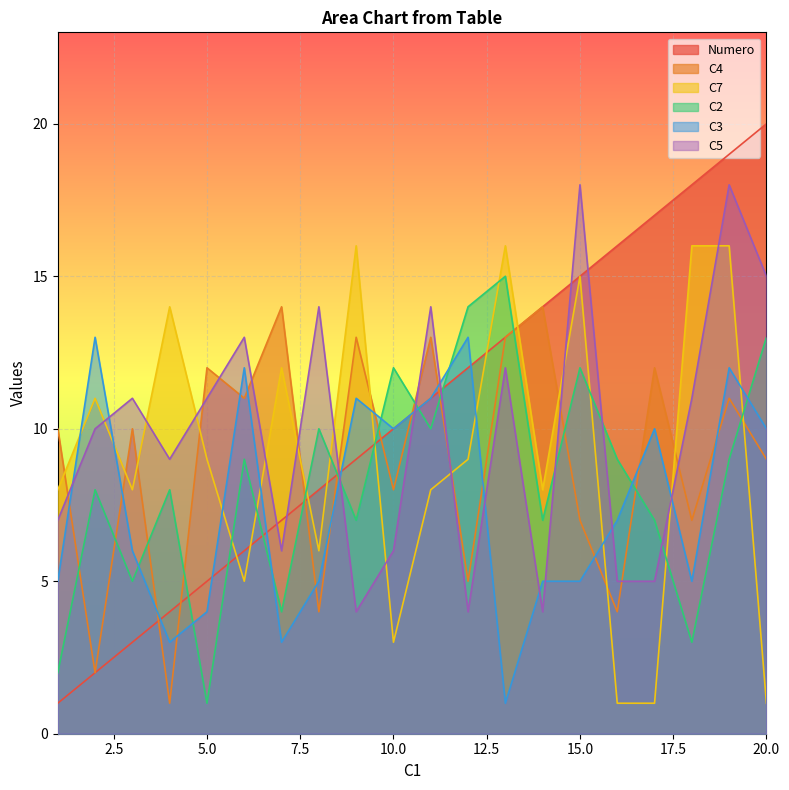

Reading right to left, extract all data points from this chart.

Numero: 20=20	19=19	18=18	17=17	16=16	15=15	14=14	13=13	12=12	11=11	10=10	9=9	8=8	7=7	6=6	5=5	4=4	3=3	2=2	1=1
C4: 20=9	19=11	18=7	17=12	16=4	15=7	14=14	13=13	12=5	11=13	10=8	9=13	8=4	7=14	6=11	5=12	4=1	3=10	2=2	1=10
C7: 20=1	19=16	18=16	17=1	16=1	15=15	14=8	13=16	12=9	11=8	10=3	9=16	8=6	7=12	6=5	5=9	4=14	3=8	2=11	1=8
C2: 20=13	19=9	18=3	17=7	16=9	15=12	14=7	13=15	12=14	11=10	10=12	9=7	8=10	7=4	6=9	5=1	4=8	3=5	2=8	1=2
C3: 20=10	19=12	18=5	17=10	16=7	15=5	14=5	13=1	12=13	11=11	10=10	9=11	8=5	7=3	6=12	5=4	4=3	3=6	2=13	1=5
C5: 20=15	19=18	18=11	17=5	16=5	15=18	14=4	13=12	12=4	11=14	10=6	9=4	8=14	7=6	6=13	5=11	4=9	3=11	2=10	1=7